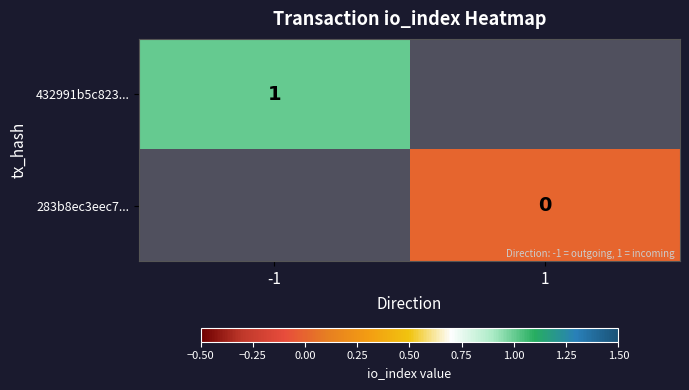

True or false: 432991b5c823... has a value of 1 at -1.

True